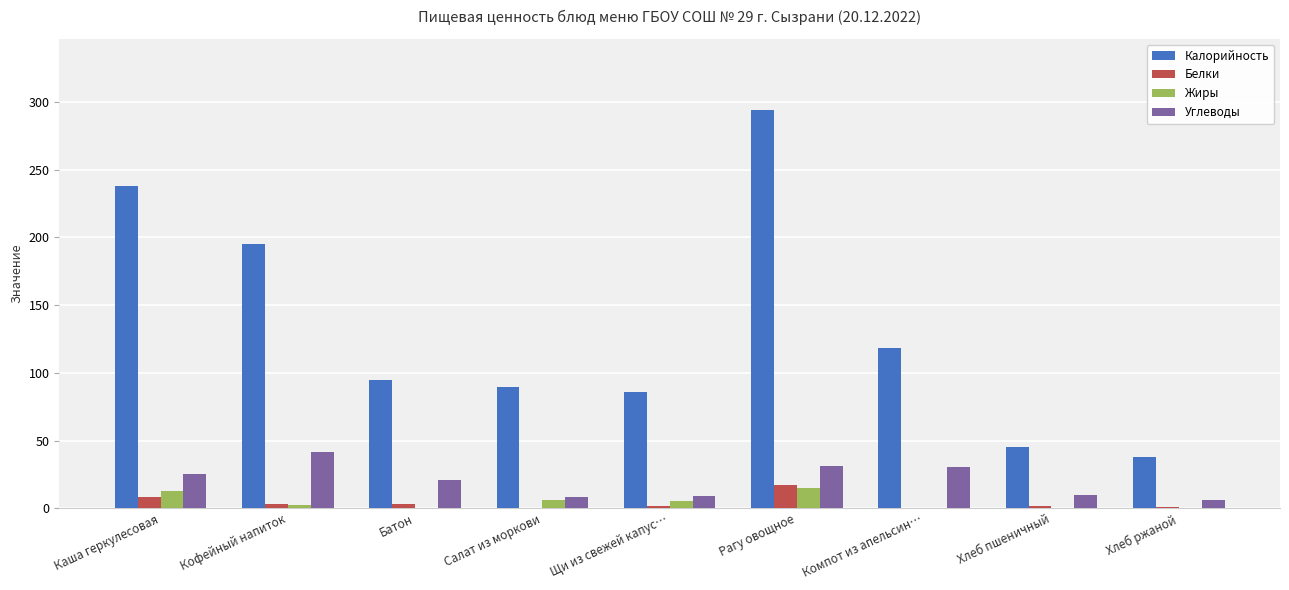

The Калорийность series shows 521.2 at Рагу овощное. True or false?

False